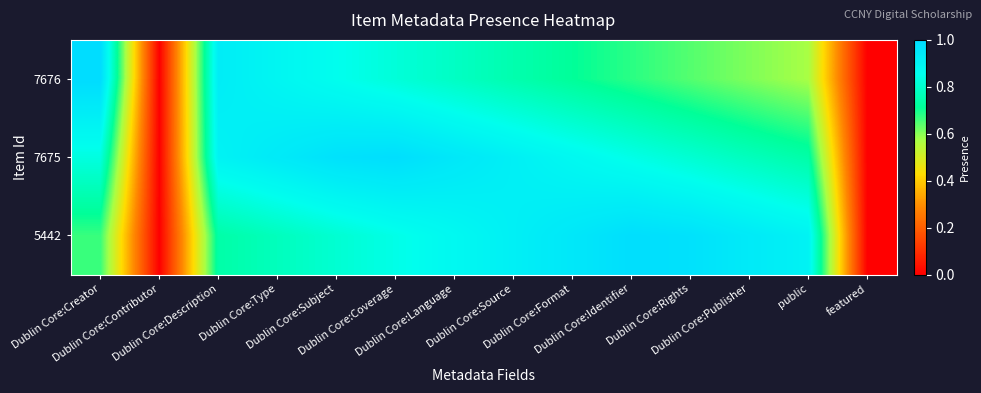

At which category is the sum across all series the highest?

Dublin Core:Coverage